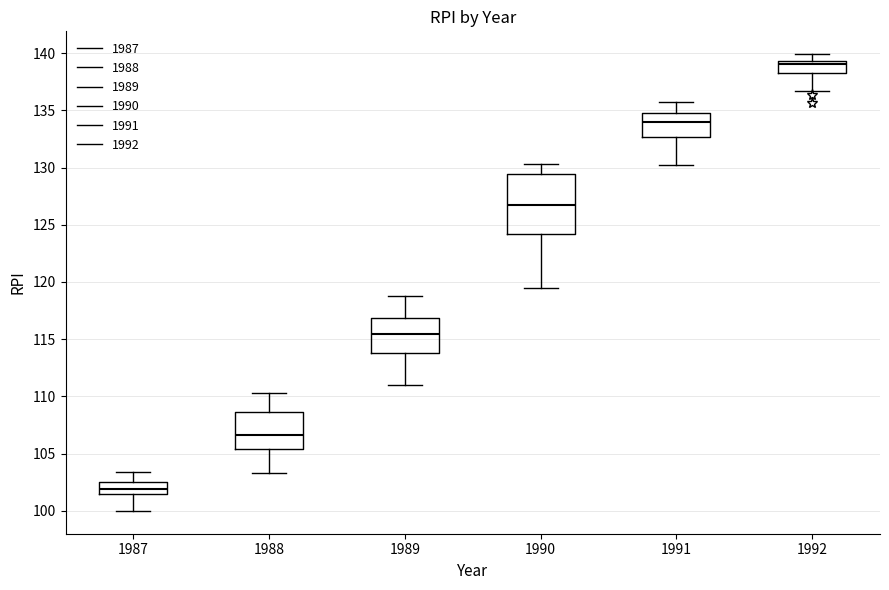

Which box has the lowest median line?

1987